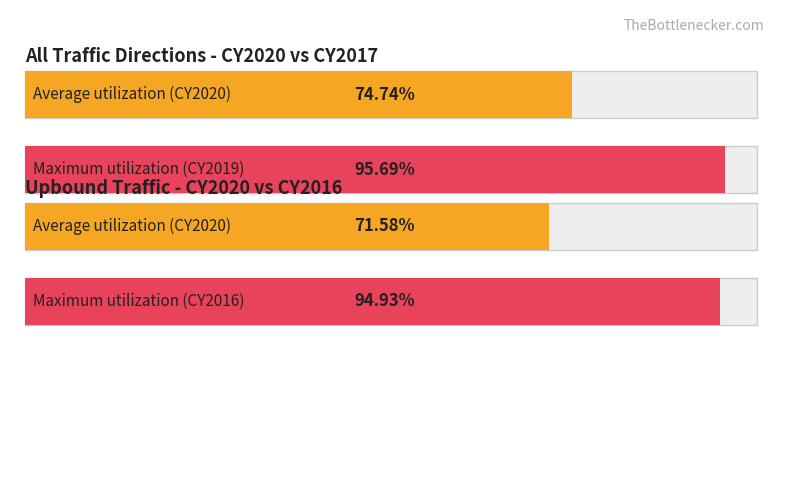

True or false: CY2016 has a value of 1 at 5.

False